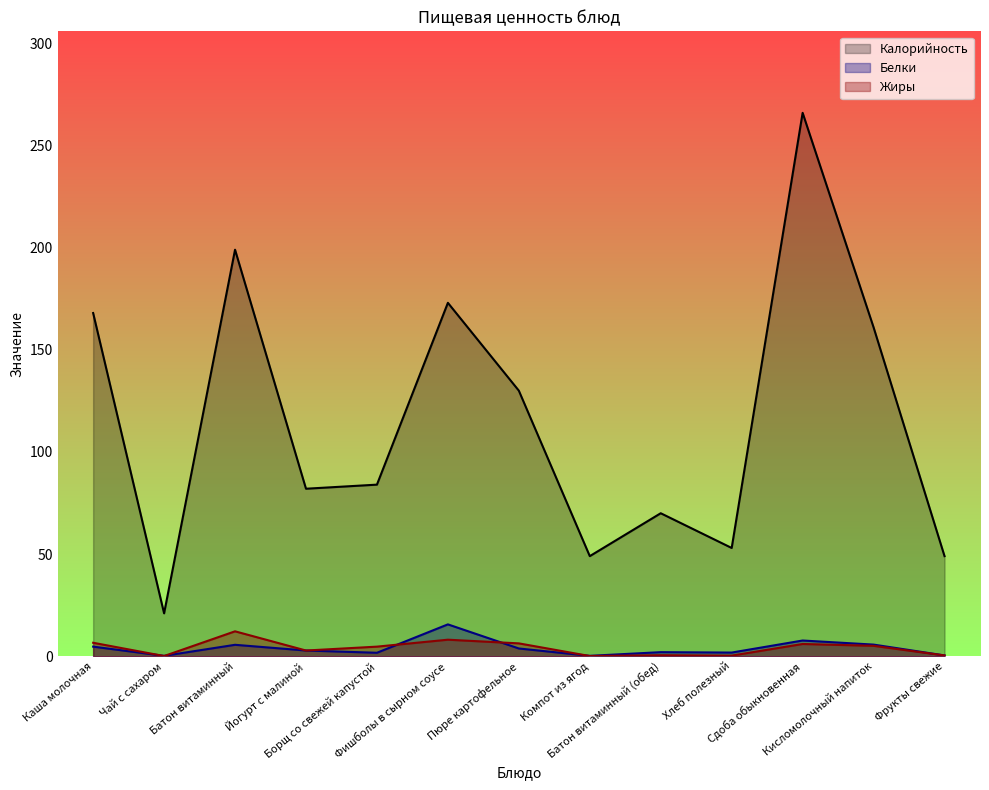

Is the value of Белки at Батон витаминный (обед) greater than the value of Калорийность at Йогурт с малиной?

No